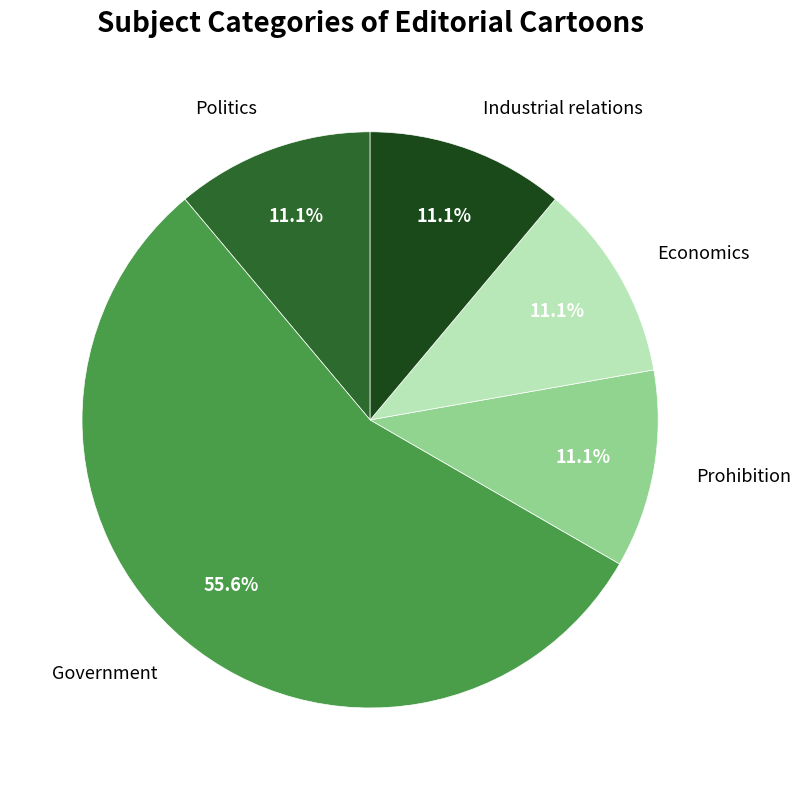

To the nearest percent, what portion does Prohibition represent?

11%